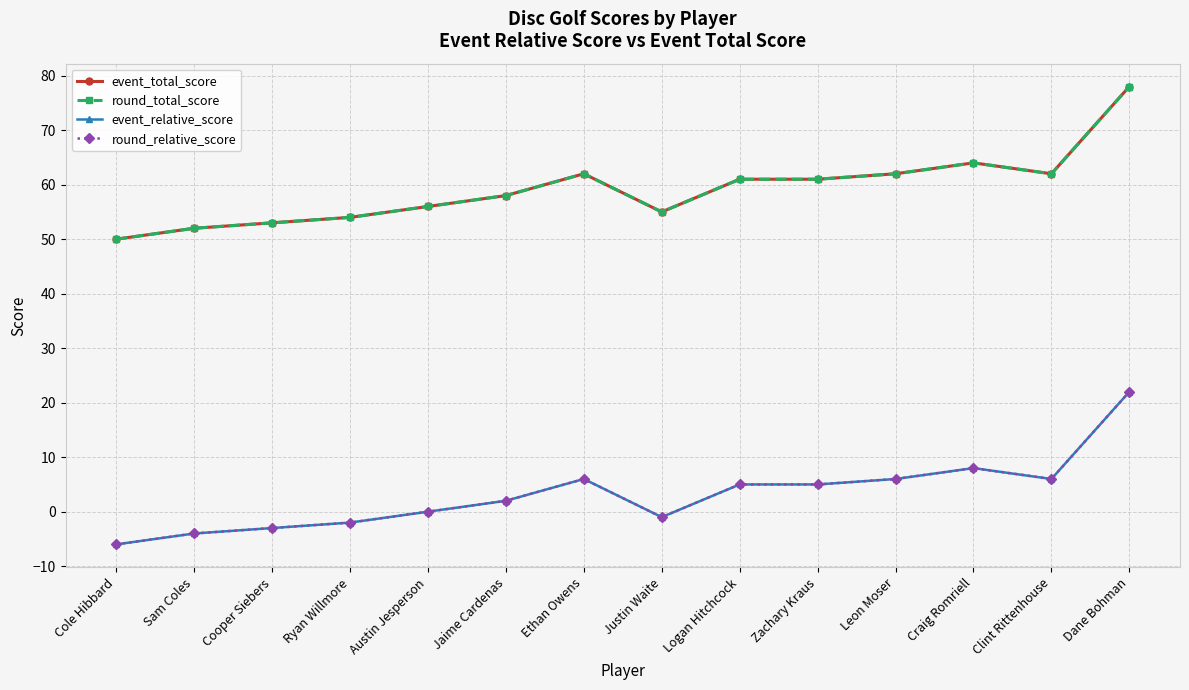

What is the average value of the round_total_score series?

59